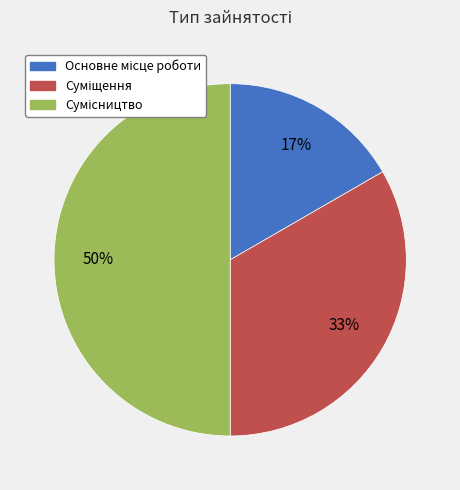

To the nearest percent, what is the difference between the largest and smallest slice percentages?

33%